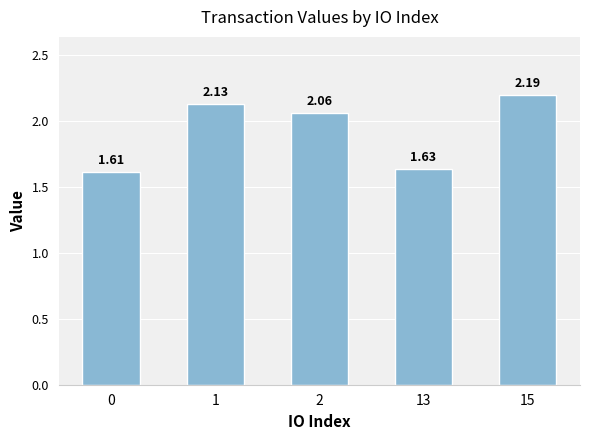

Count the number of values greater than 2.

3